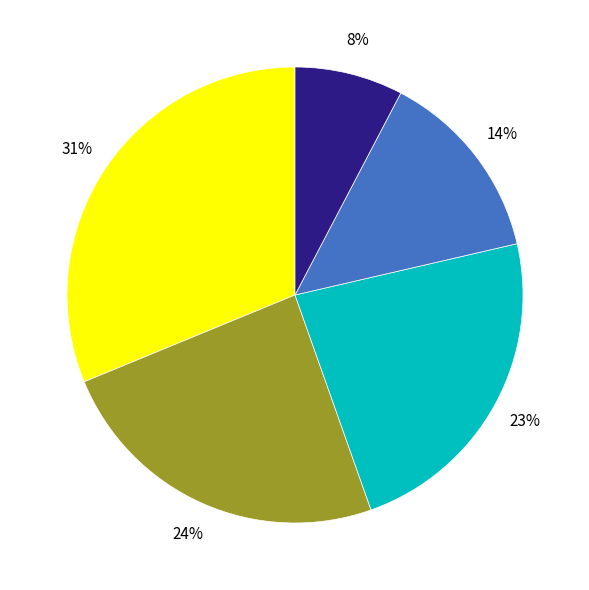

Count the number of slices in the pie.

5